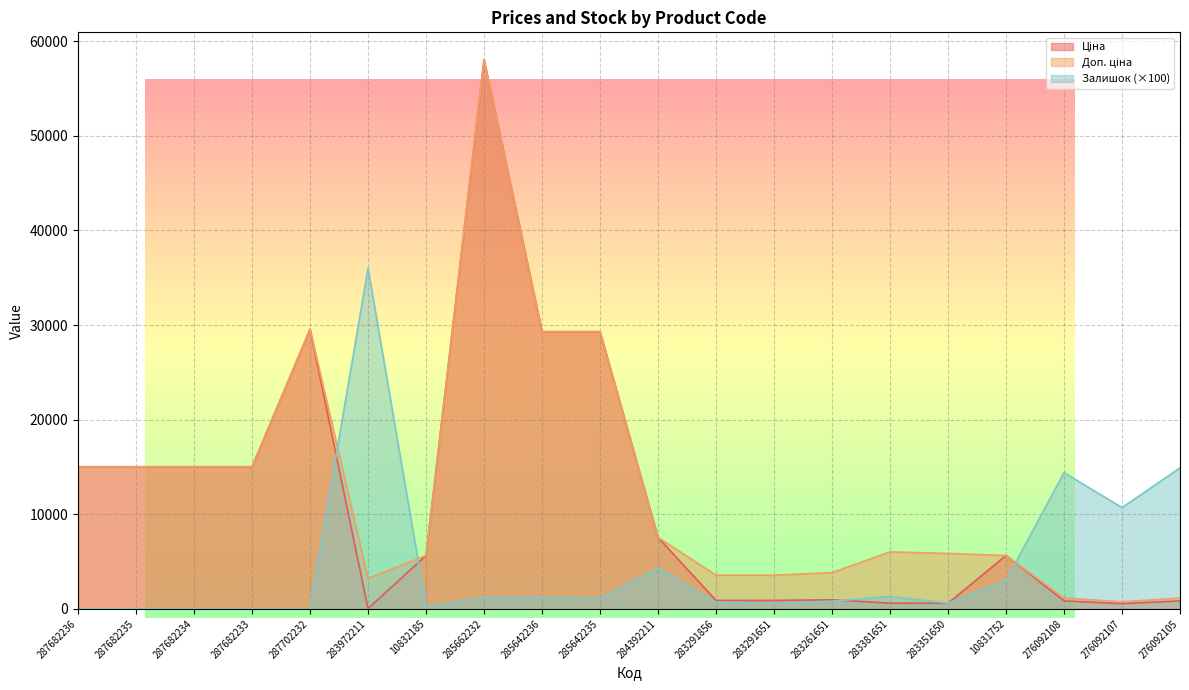

Between 287682233 and 287682236, which is larger?

287682233